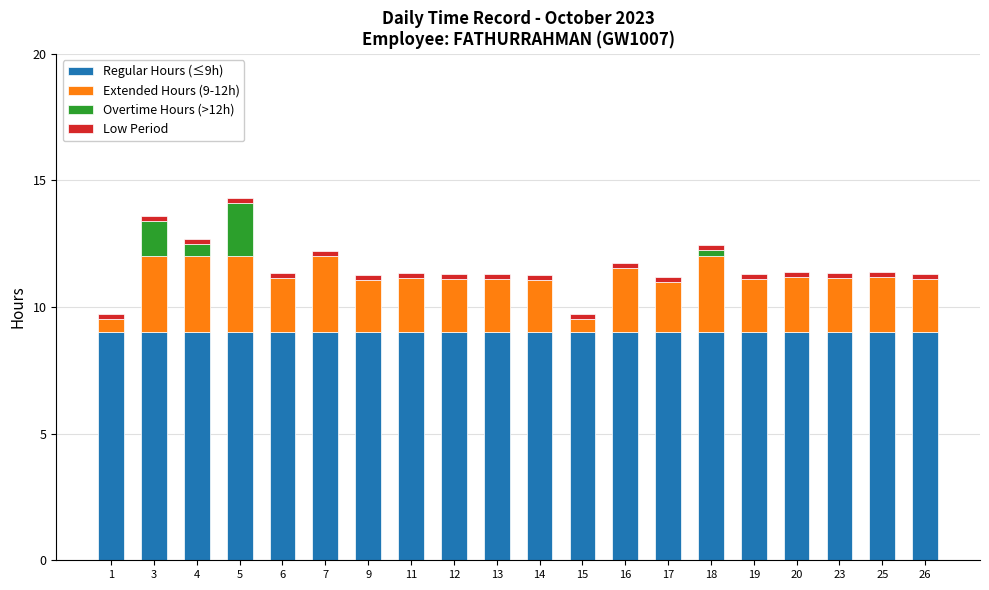

True or false: Regular Hours (≤9h) has a value of 9.0 at 7.

True